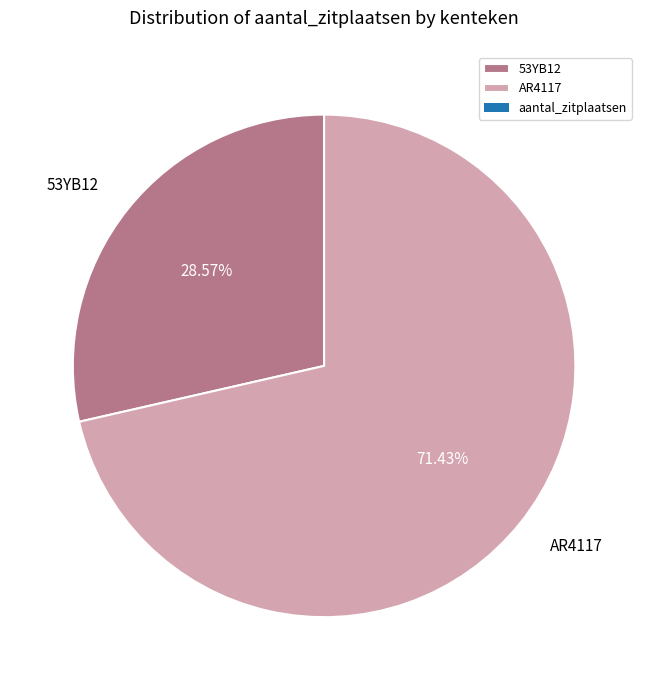

What percentage is the AR4117 slice, to the nearest percent?

71%